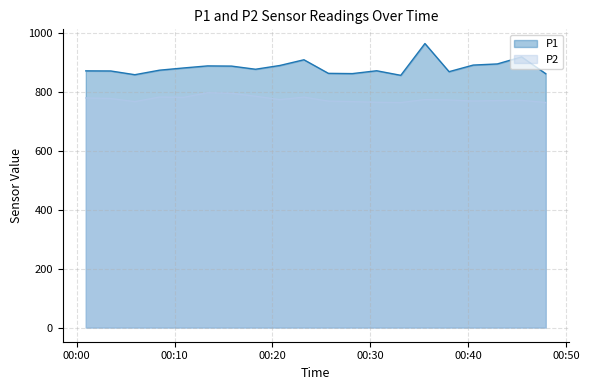

True or false: P2 and P1 cross at least once.

False